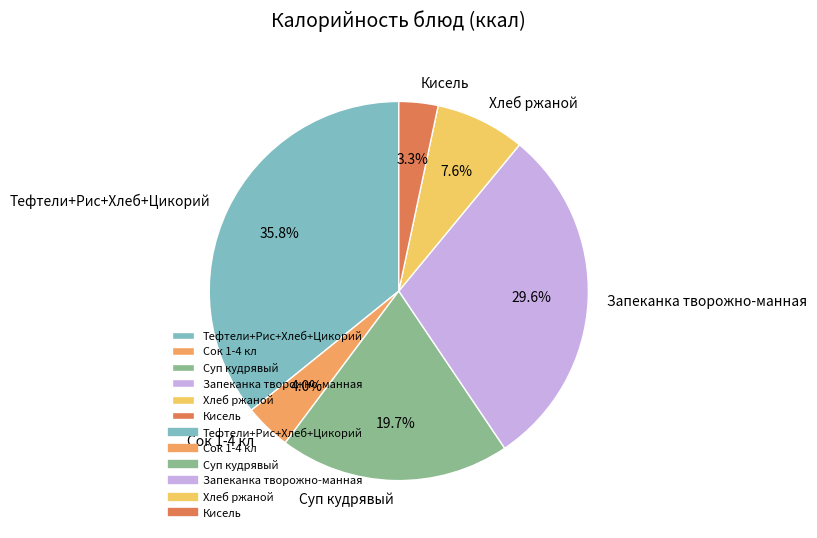

Does any single category account for the majority?

No